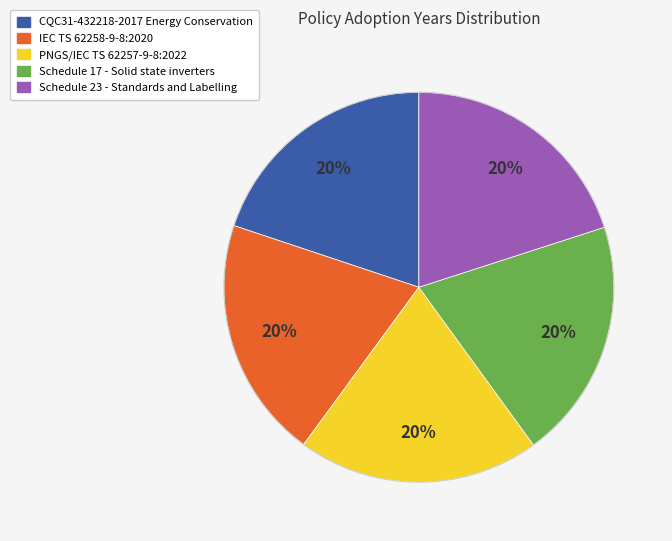

What is the ratio of the value at Schedule 17 - Solid state inverters to the value at CQC31-432218-2017 Energy Conservation?

1.0